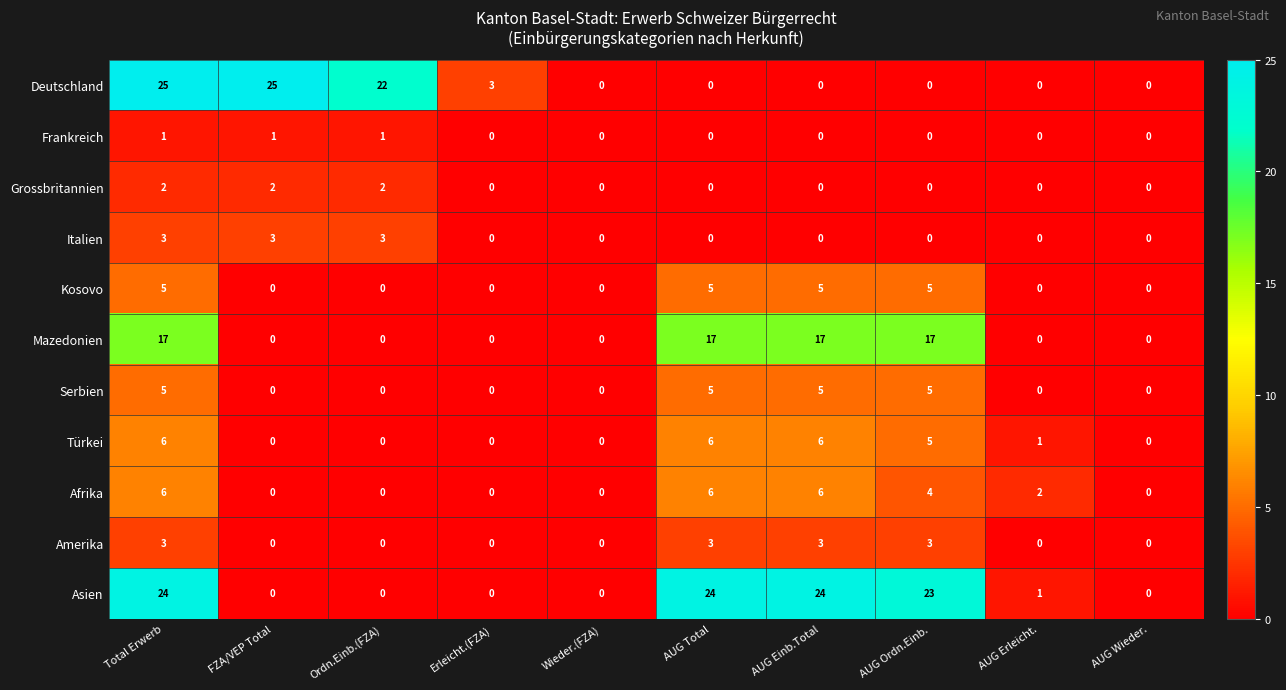

At how many categories does at least one series exceed 14?

6